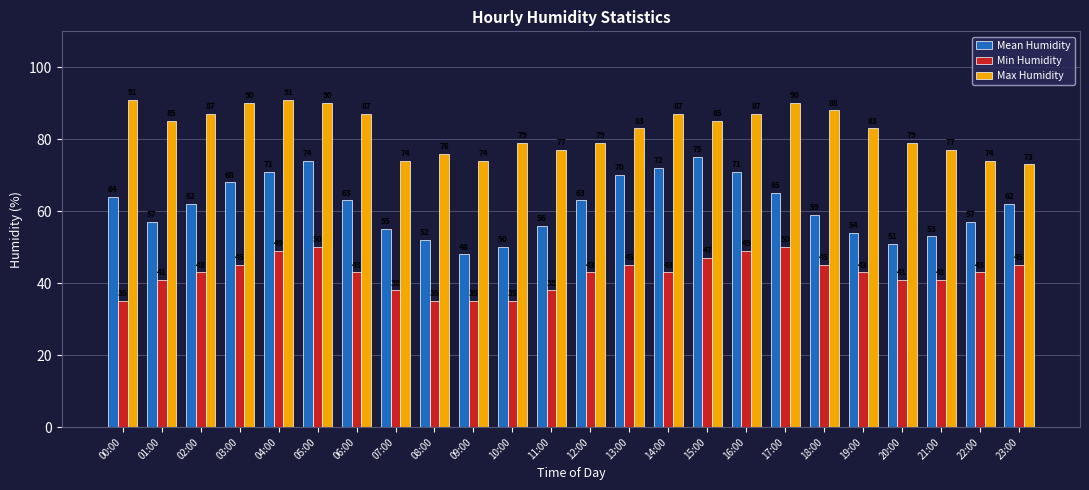

At how many categories does at least one series exceed 58?

24